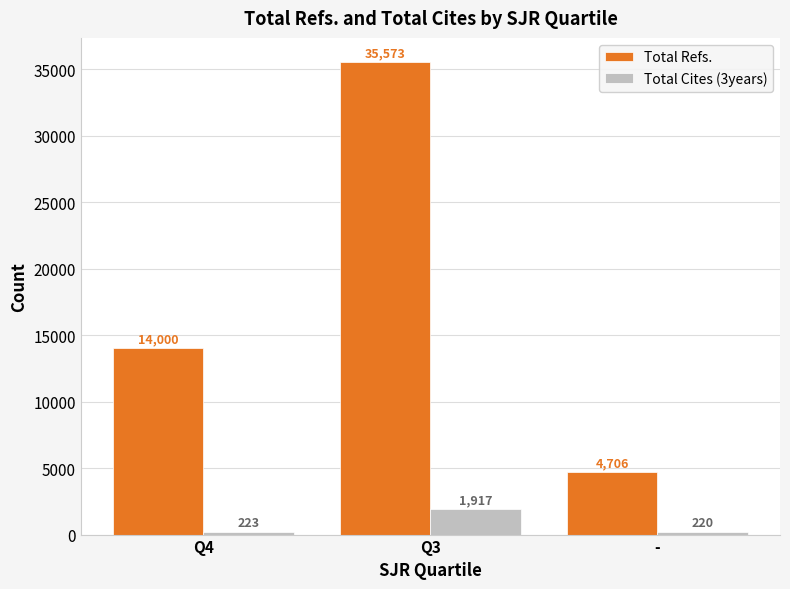

Which label corresponds to the largest value in the chart?

Q3